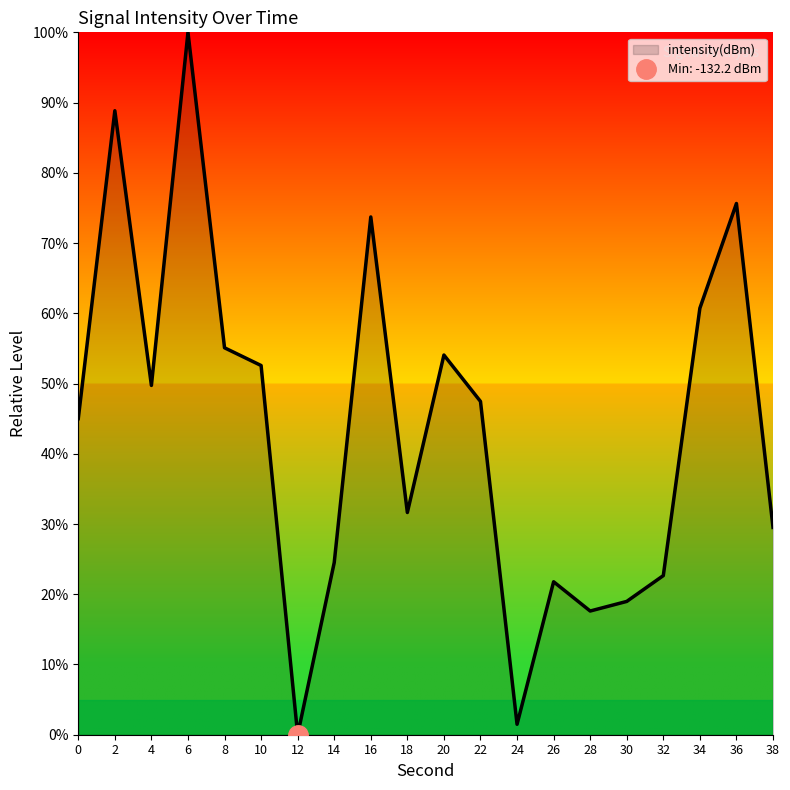

What is the sum of the values at 24 and 28?

19.1